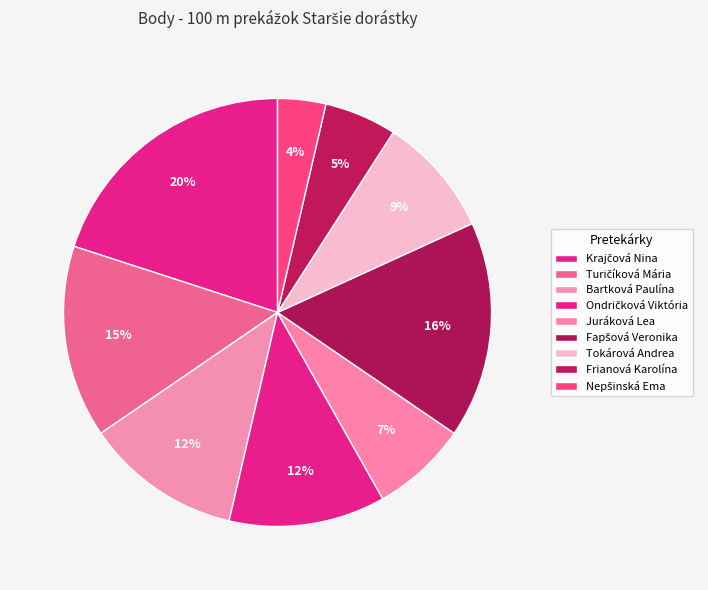

Is Krajčová Nina the majority of the pie?

No